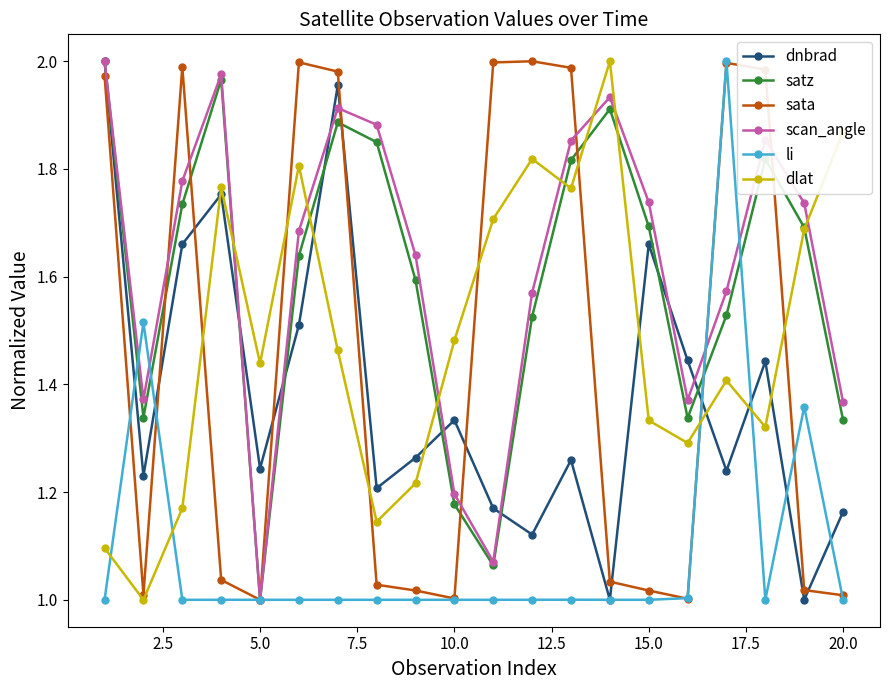

True or false: sata has more than 0 interior local peaks.

True